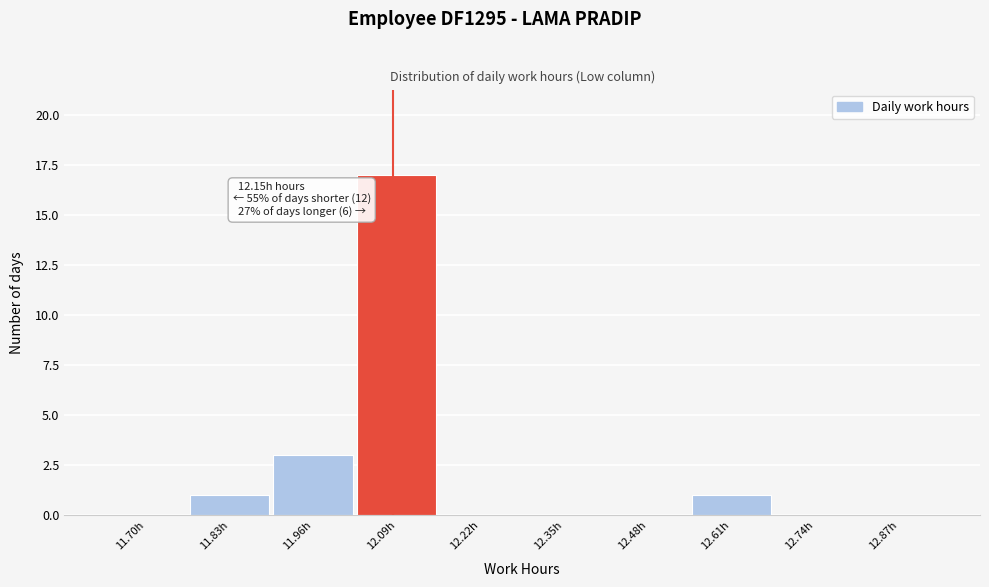

Reading right to left, transcribe all the data shown in this chart.

12.87h=0	12.74h=0	12.61h=1	12.48h=0	12.35h=0	12.22h=0	12.09h=17	11.96h=3	11.83h=1	11.70h=0